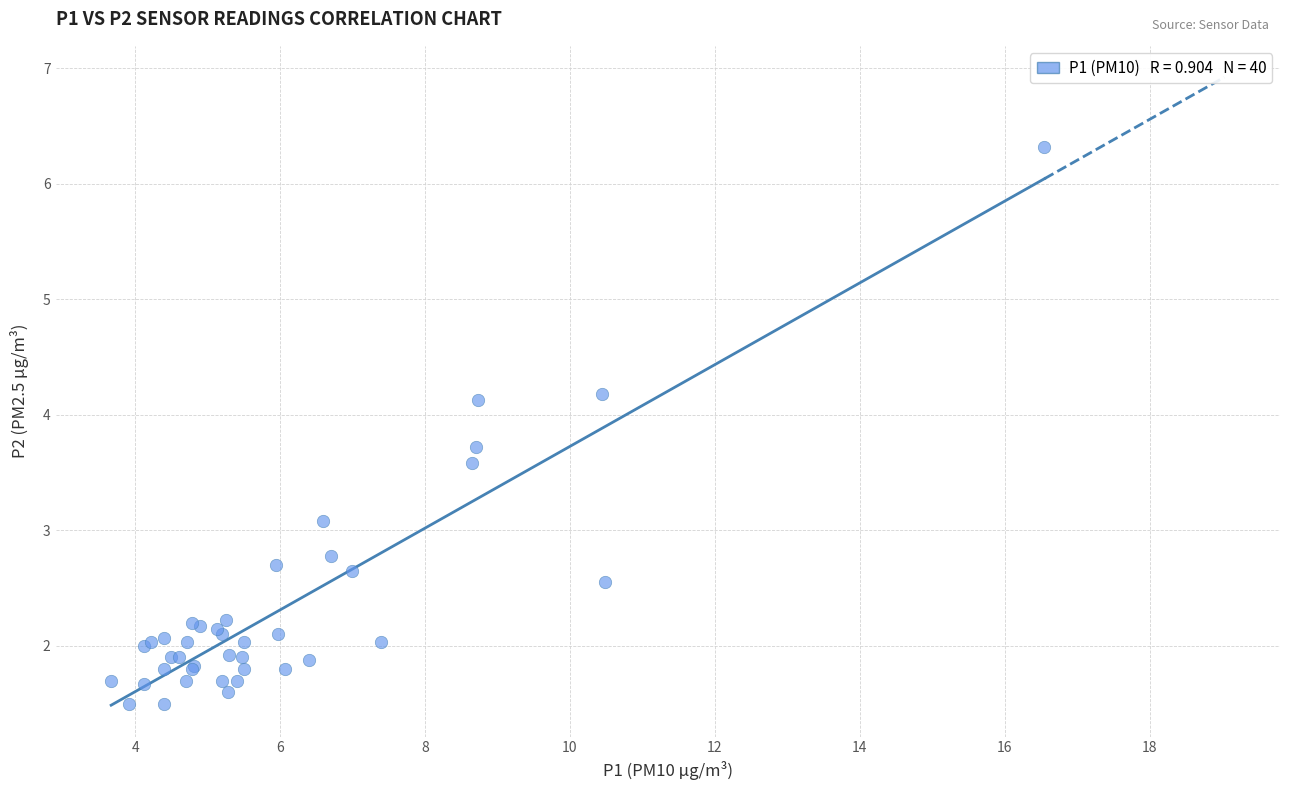

What Y value in the scatter plot is closest to 3?

3.1